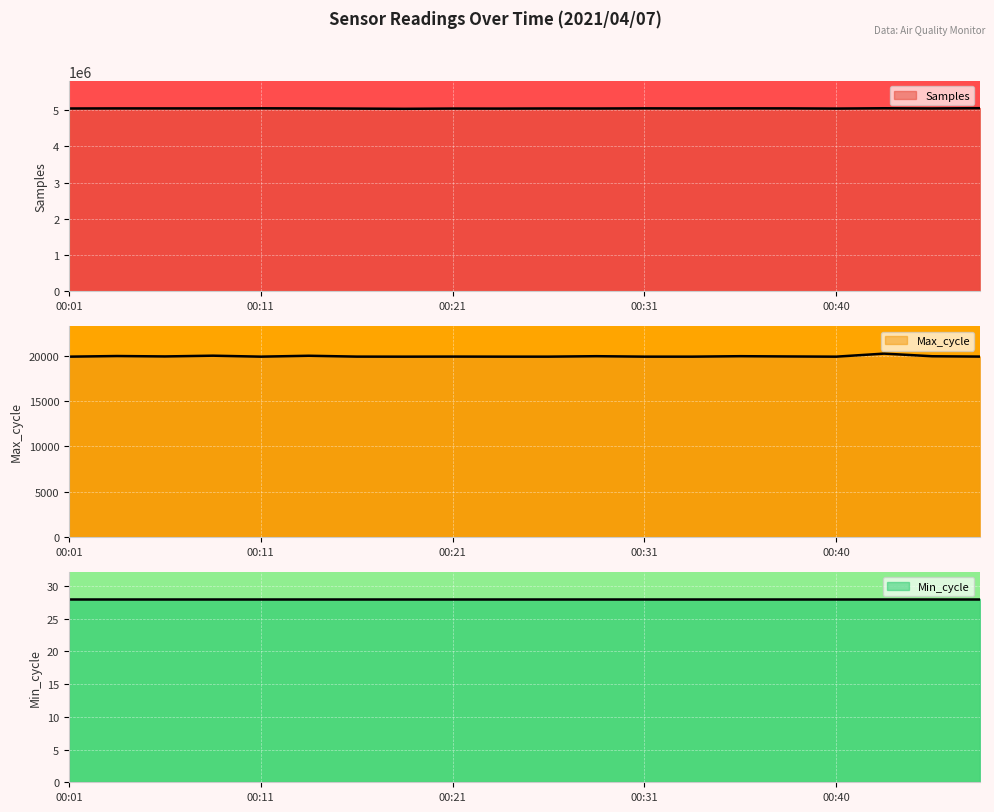

What is the total value across all series at 00:31?

5067985